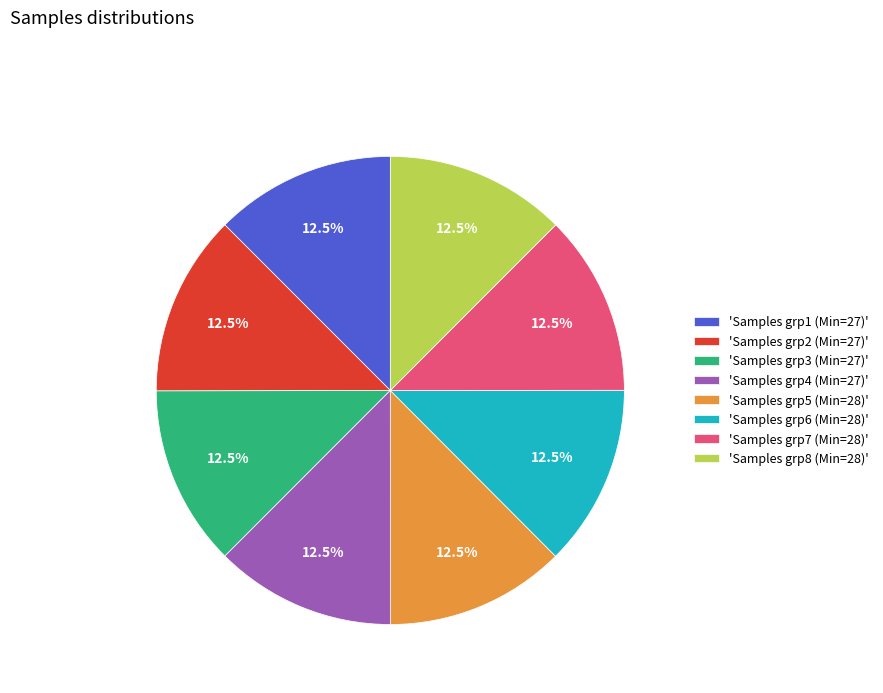

Is there a majority slice in this chart?

No